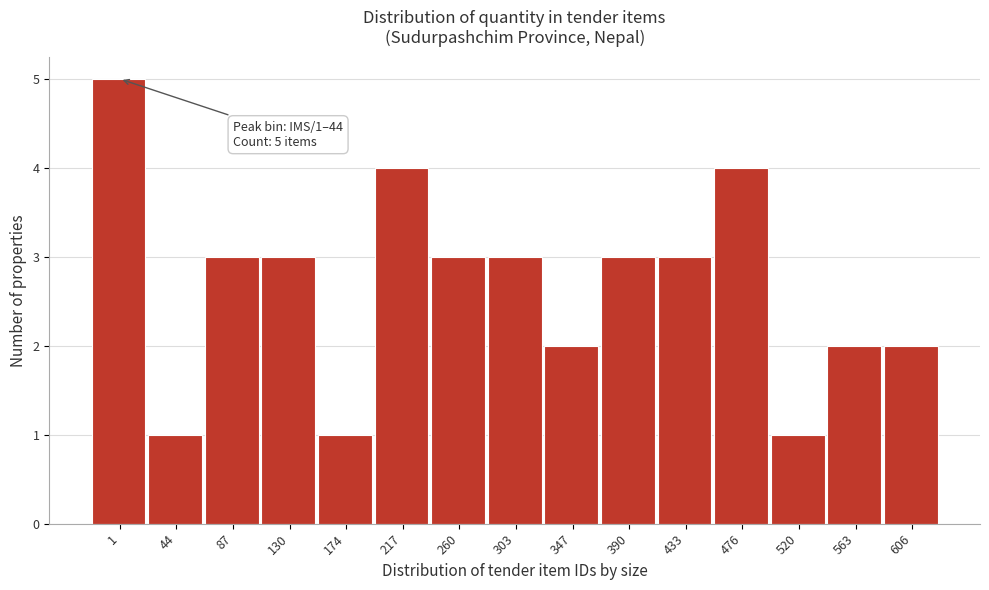

Reading right to left, transcribe all the data shown in this chart.

2	2	1	4	3	3	2	3	3	4	1	3	3	1	5